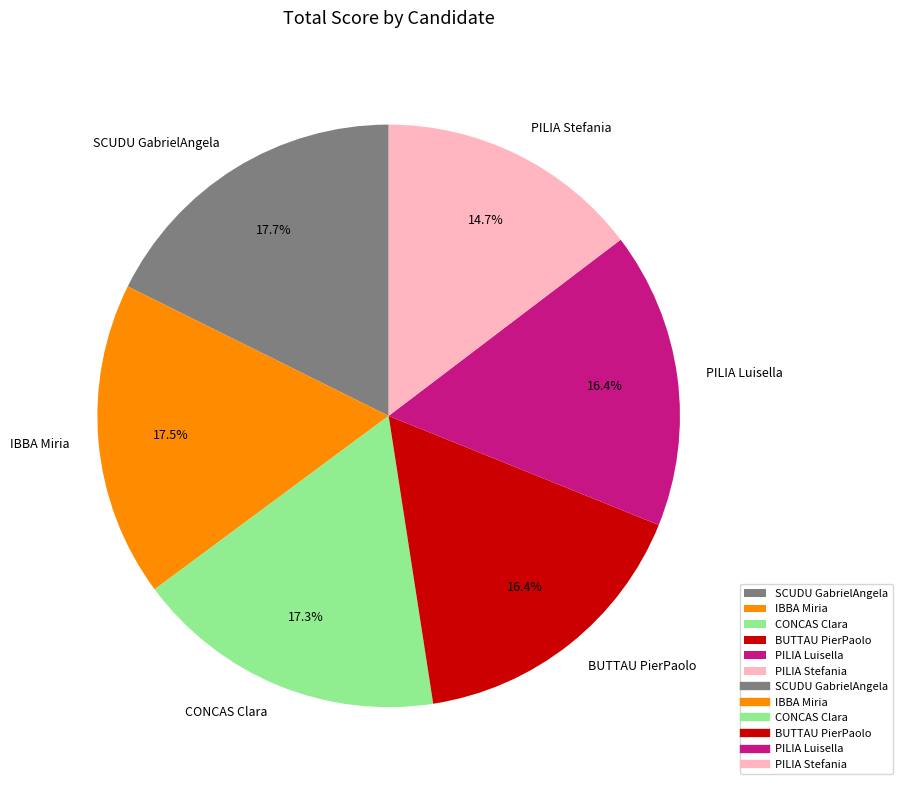

True or false: BUTTAU PierPaolo accounts for 23% of the total.

False